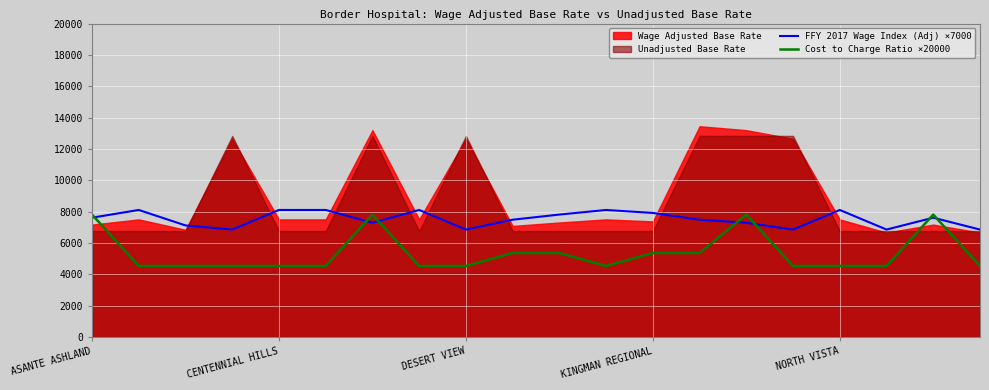

Is it true that FFY 2017 Wage Index (Adj) ×7000 equals 7611.8 at ASANTE ASHLAND?

True